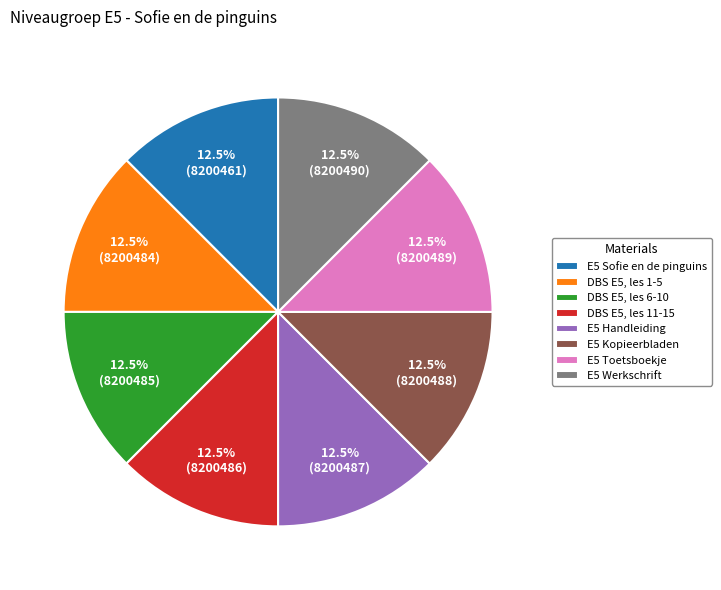

Is there a majority slice in this chart?

No